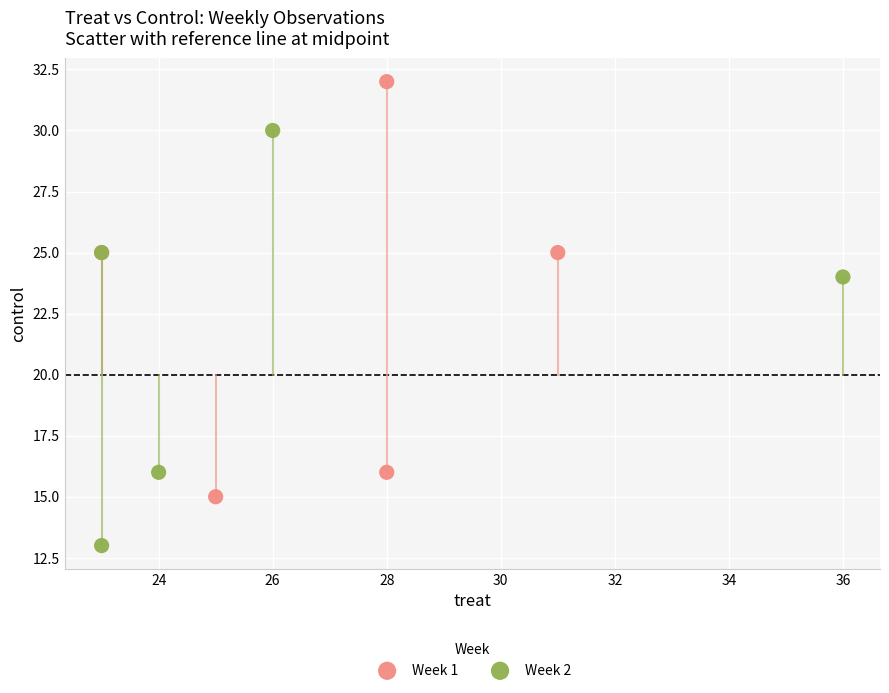

Which series reaches the minimum Y coordinate?

Week 2